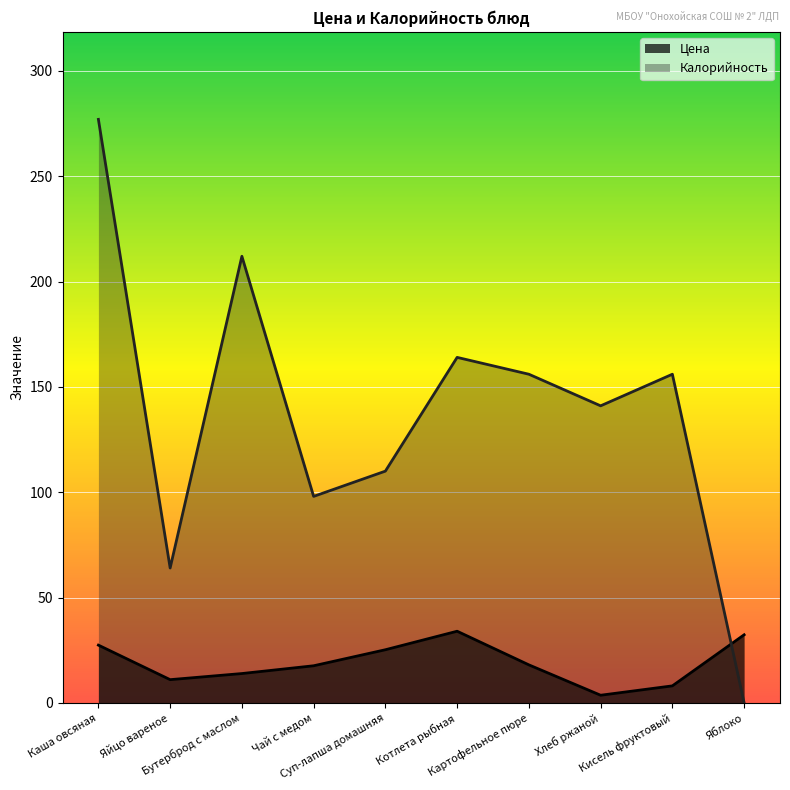

How many interior local peaks does the Калорийность series have?

3